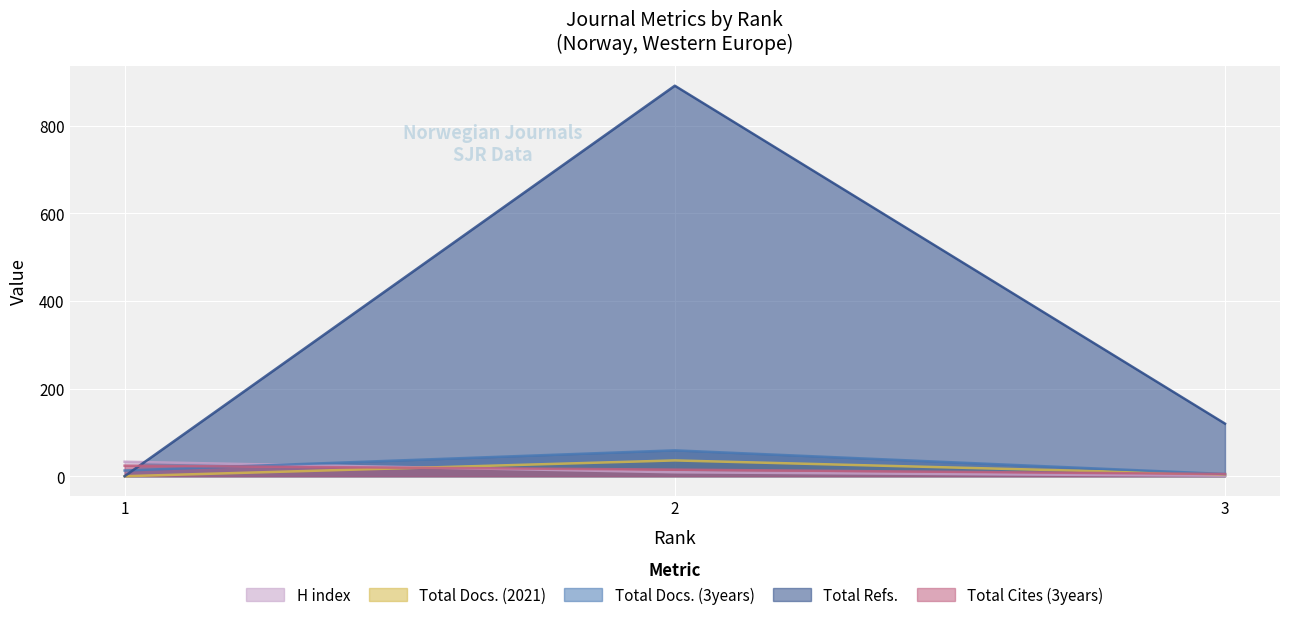

List the series in order of their peak value, lowest first.

Total Cites (3years), H index, Total Docs. (2021), Total Docs. (3years), Total Refs.